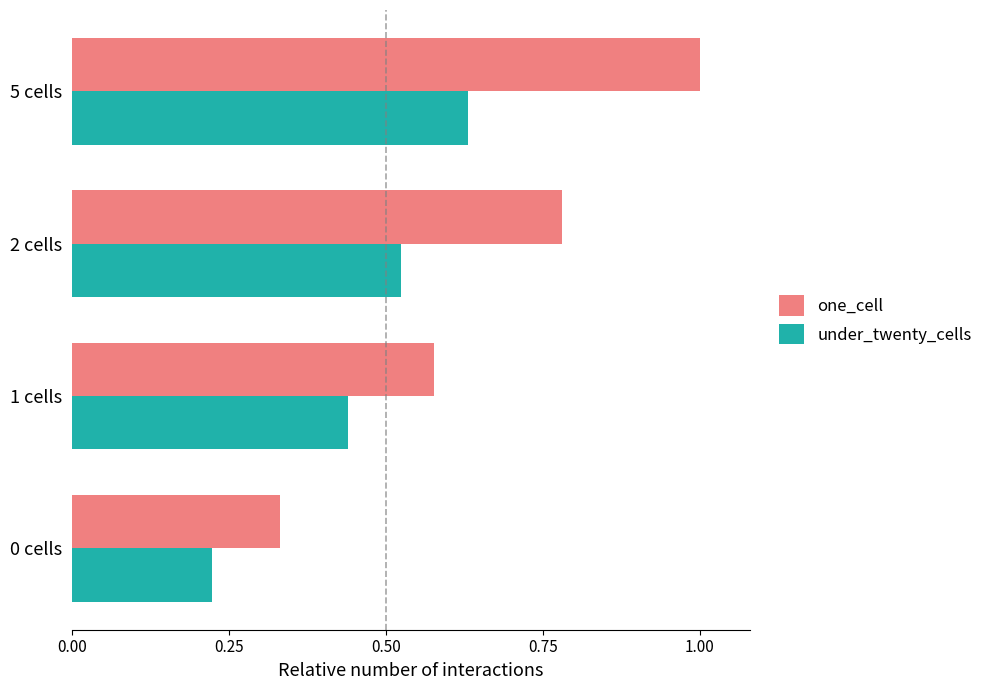

Which category has the highest value in the one_cell series?

5 cells